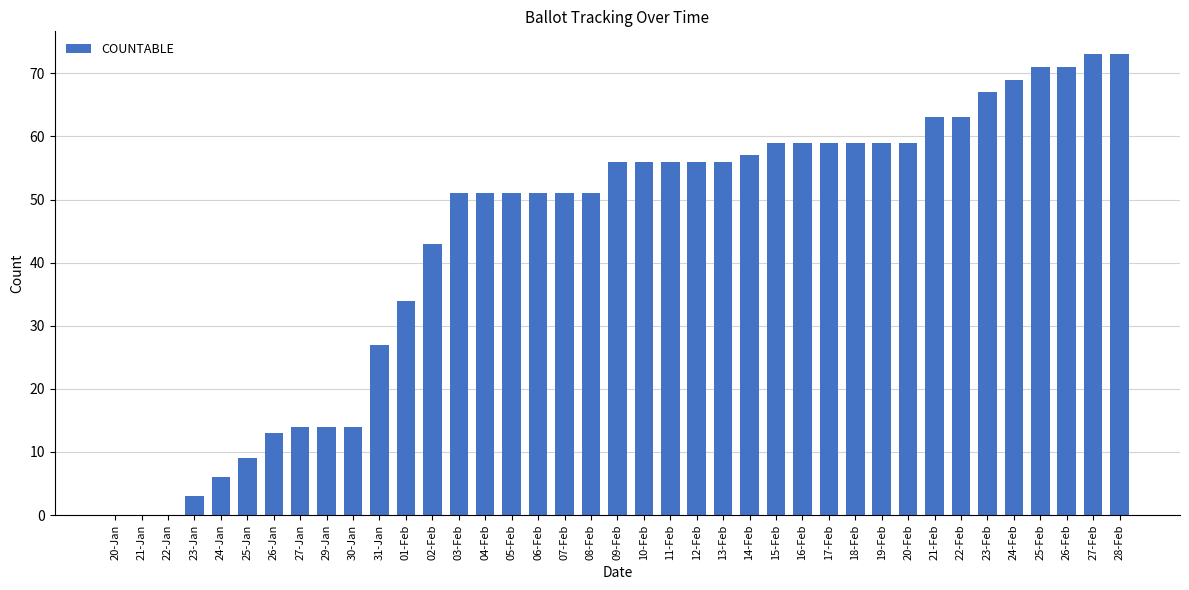

True or false: the data shows 100 at 22-Feb.

False